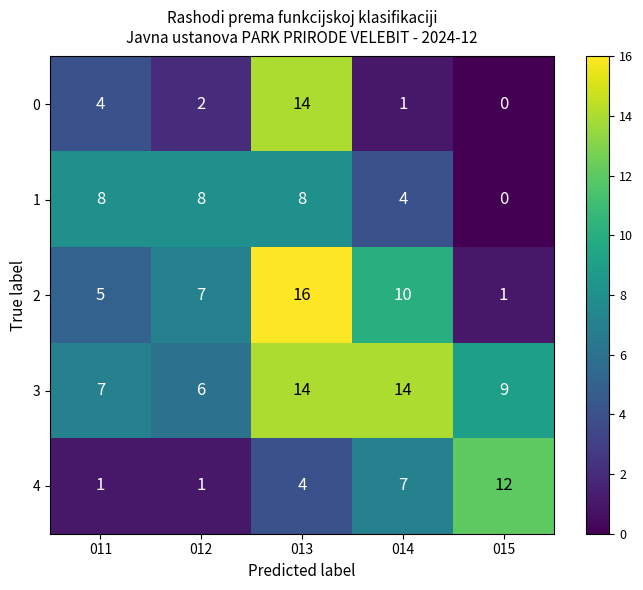

Reading right to left, extract all data points from this chart.

0: 015=0	014=1	013=14	012=2	011=4
1: 015=0	014=4	013=8	012=8	011=8
2: 015=1	014=10	013=16	012=7	011=5
3: 015=9	014=14	013=14	012=6	011=7
4: 015=12	014=7	013=4	012=1	011=1